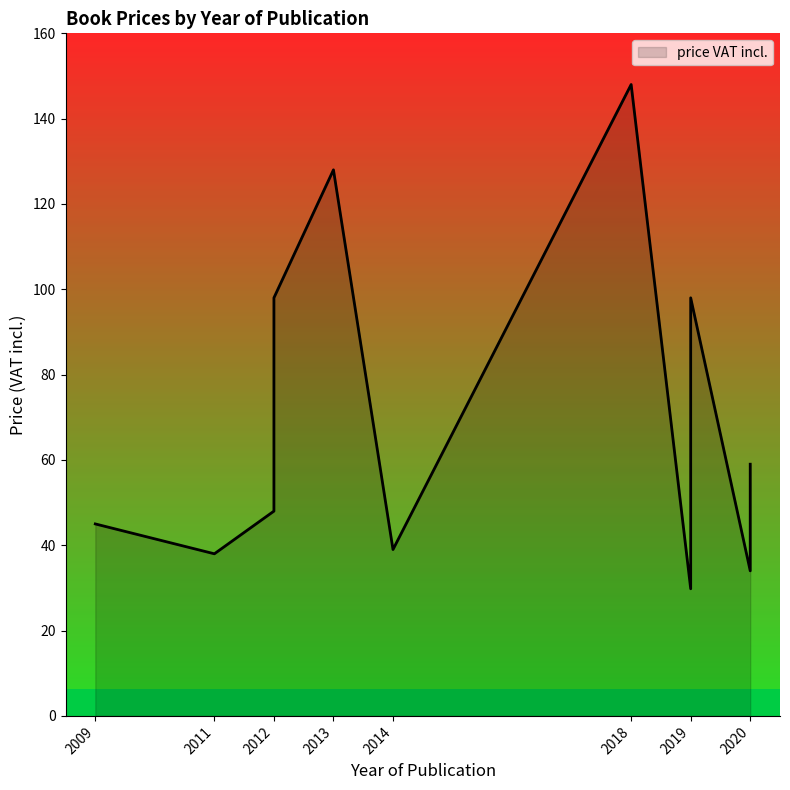

What is the sum of all values?

764.8